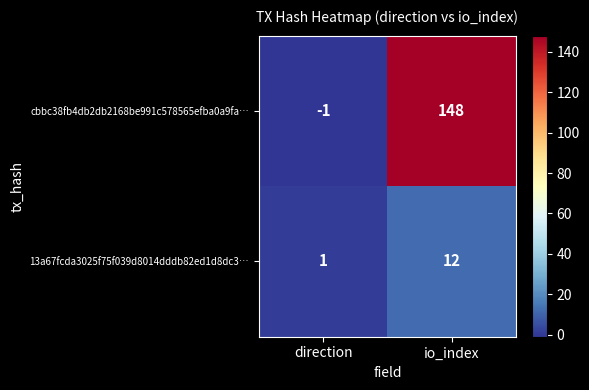

What is the difference between the maximum and minimum values in the 13a67fcda3025f75f039d8014dddb82ed1d8dc3… series?

11